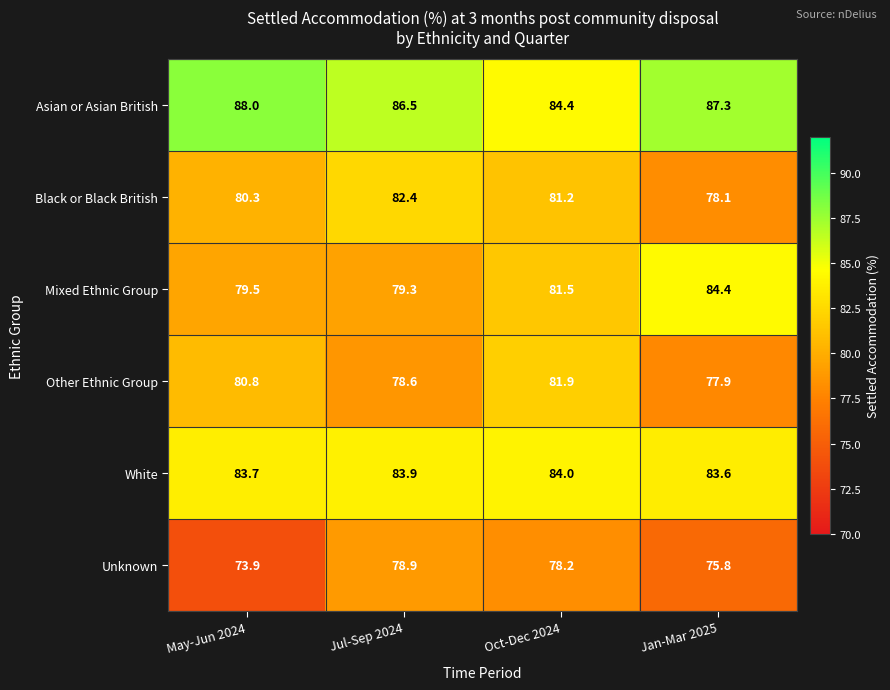

True or false: White has a value of 83.6 at Jan-Mar 2025.

True